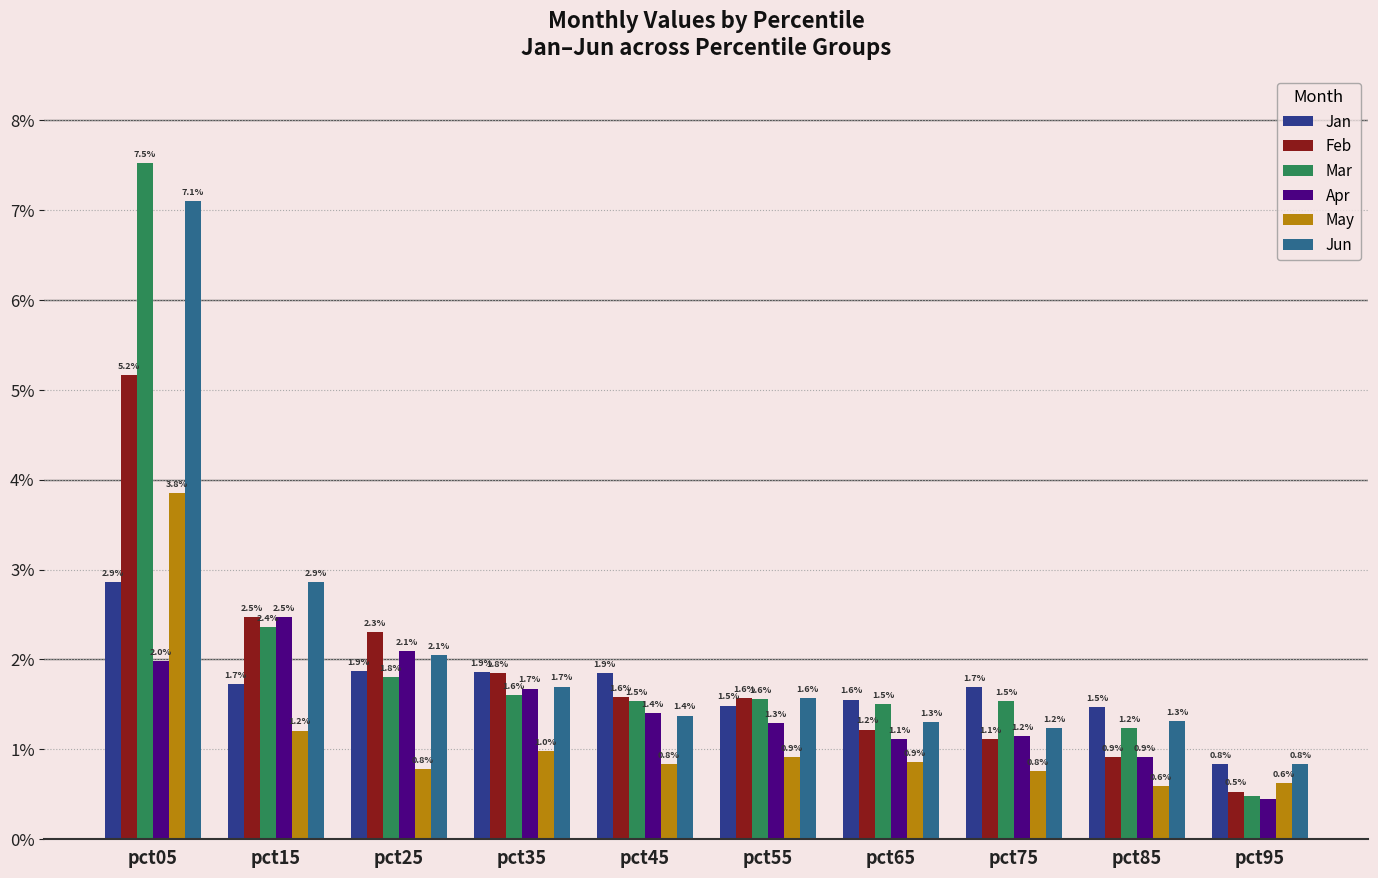

Does the chart contain any negative values?

No